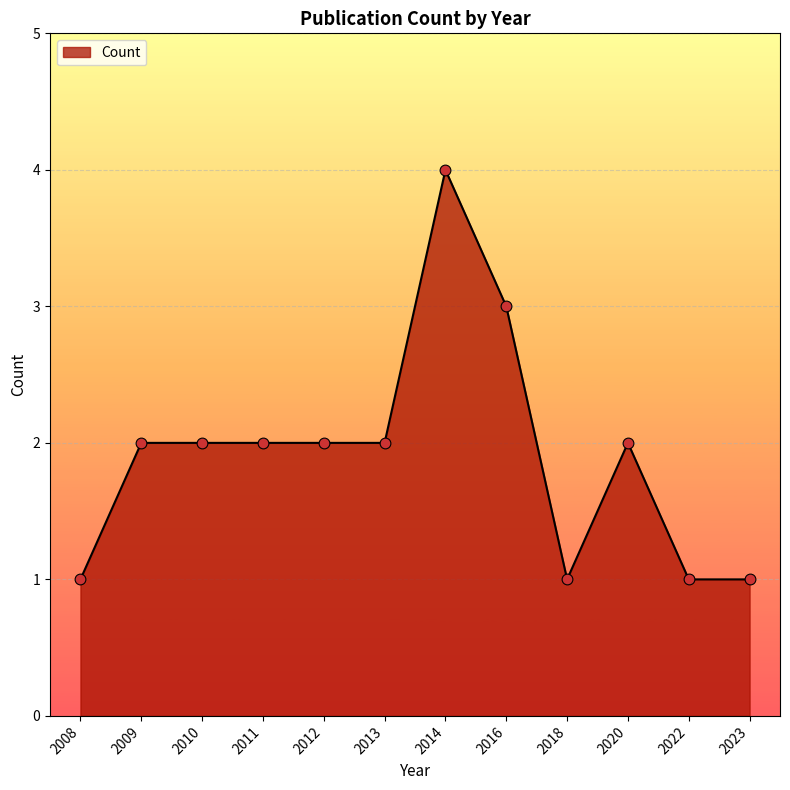

Approximately how many times larger is the value at 2018 compared to 2008?

1.0